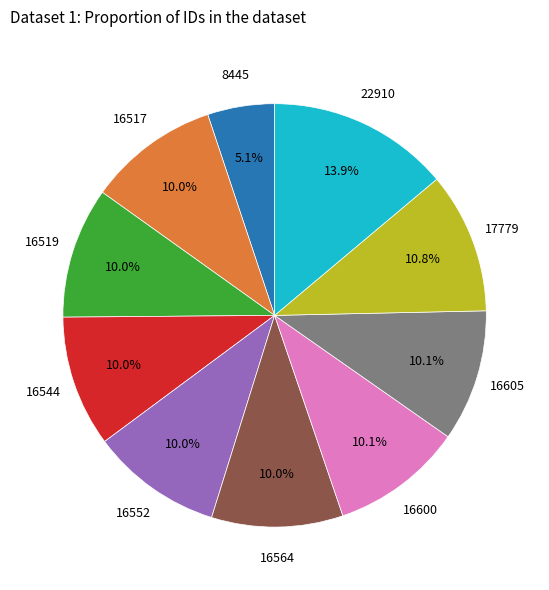

Is there any slice that represents more than half of the pie?

No